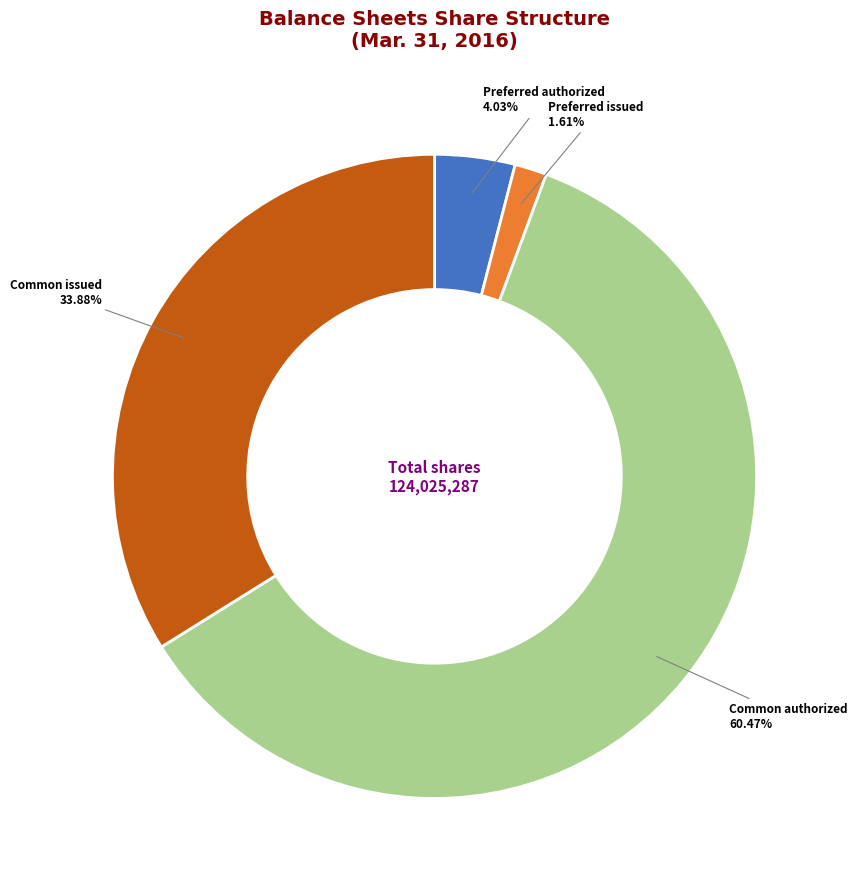

How many segments does this pie chart have?

4